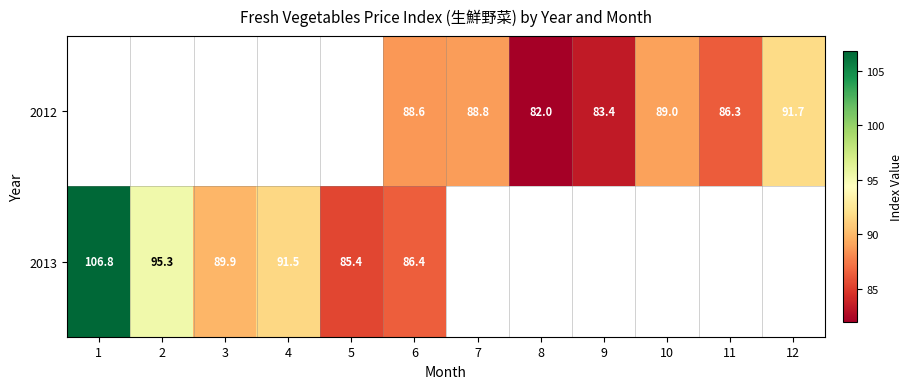

True or false: 2012 has a value of 115.2 at 8.

False